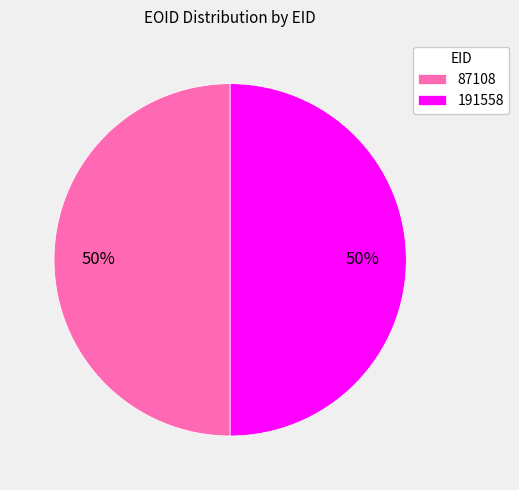

How many segments does this pie chart have?

2